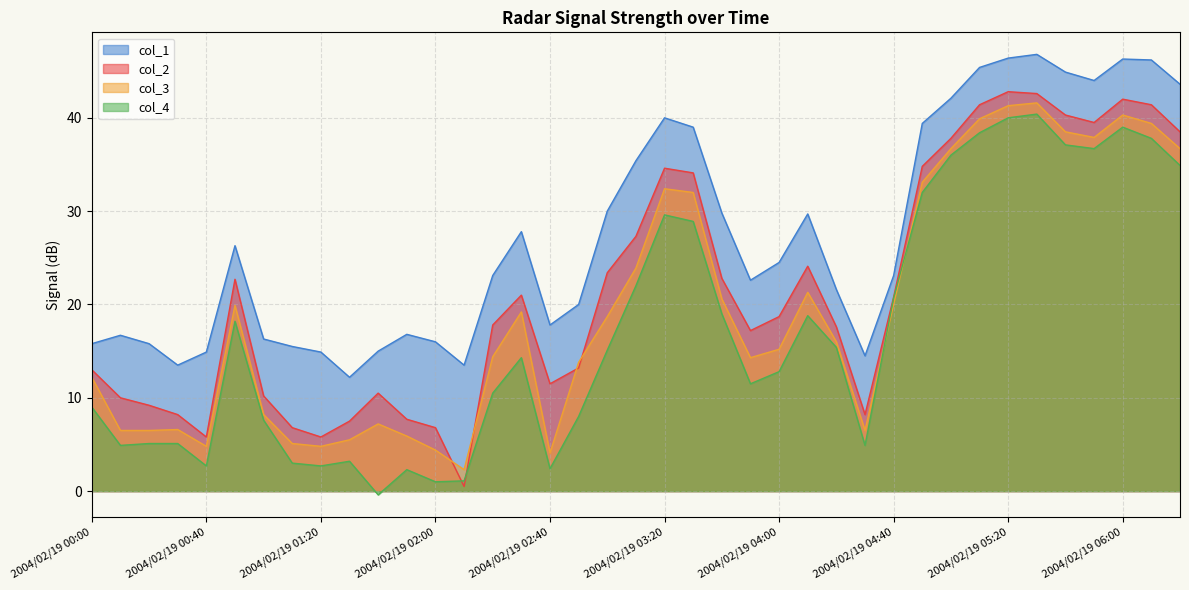

Is the value of col_3 at 2004/02/19 02:00 greater than the value of col_4 at 2004/02/19 05:20?

No